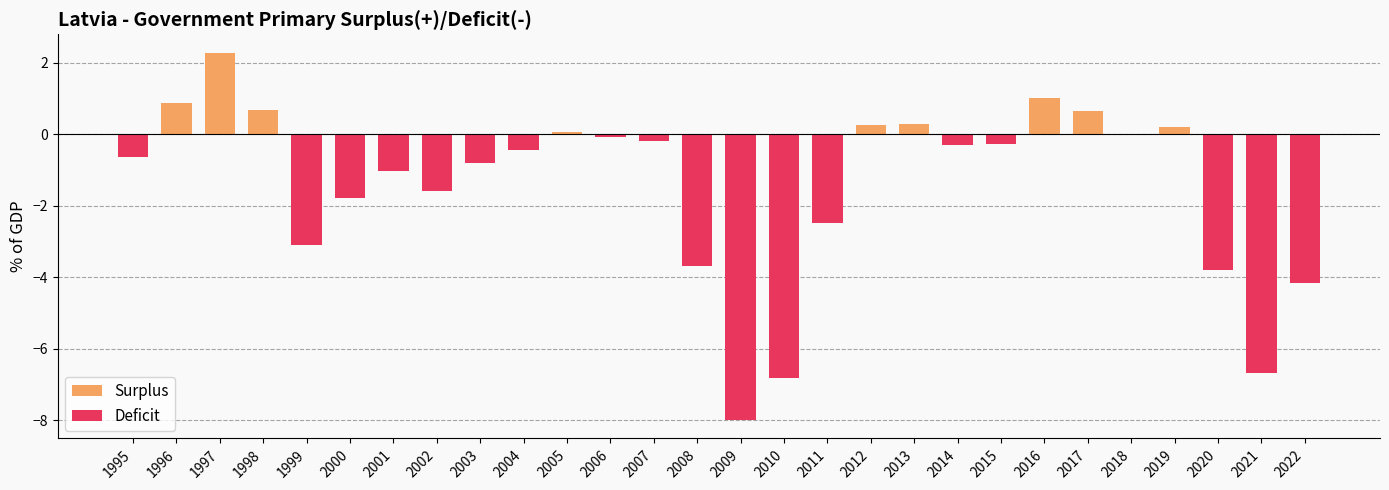

Is it true that the value at 2015 is -0.3?

True